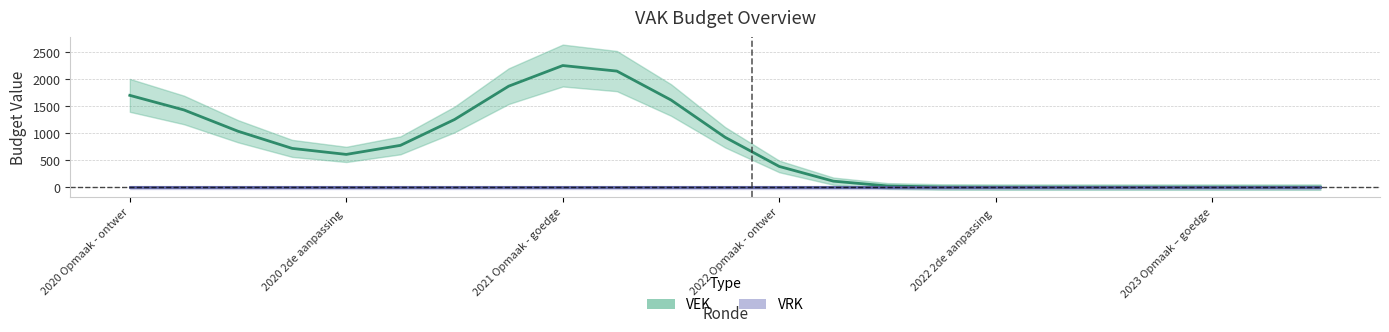

What position from the left is 2022 uitvoering?

19